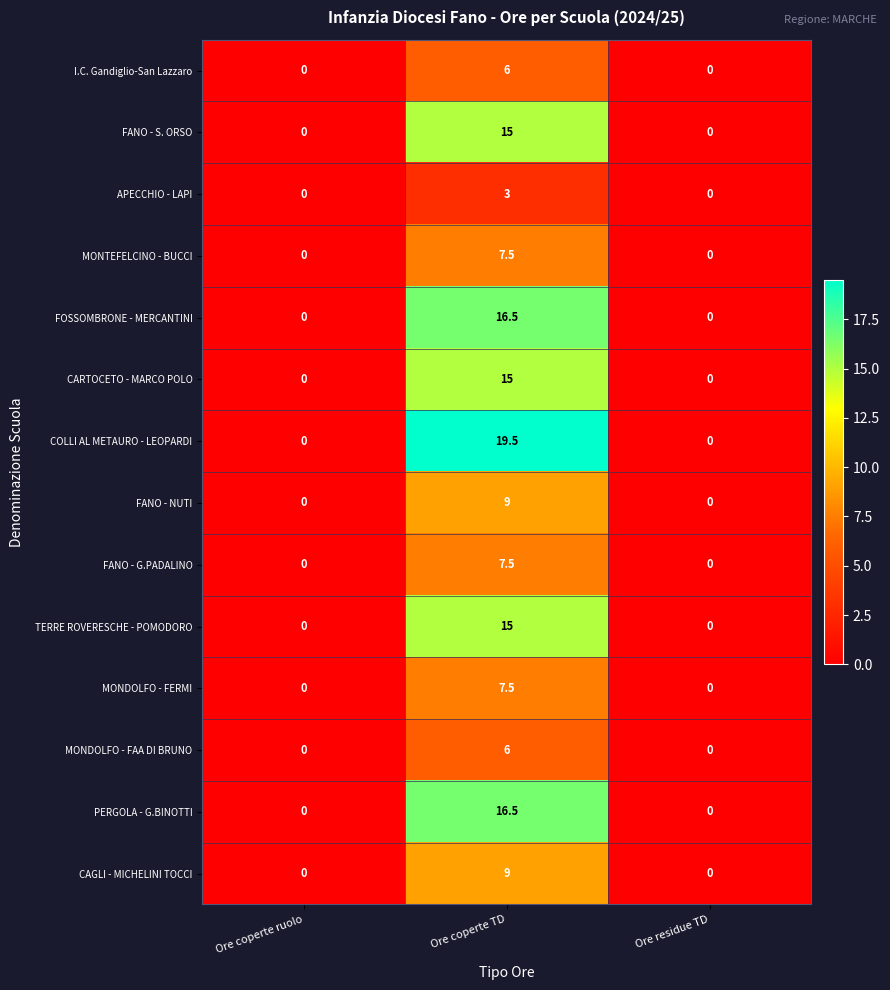

How many CAGLI - MICHELINI TOCCI values are between 0 and 9?

3